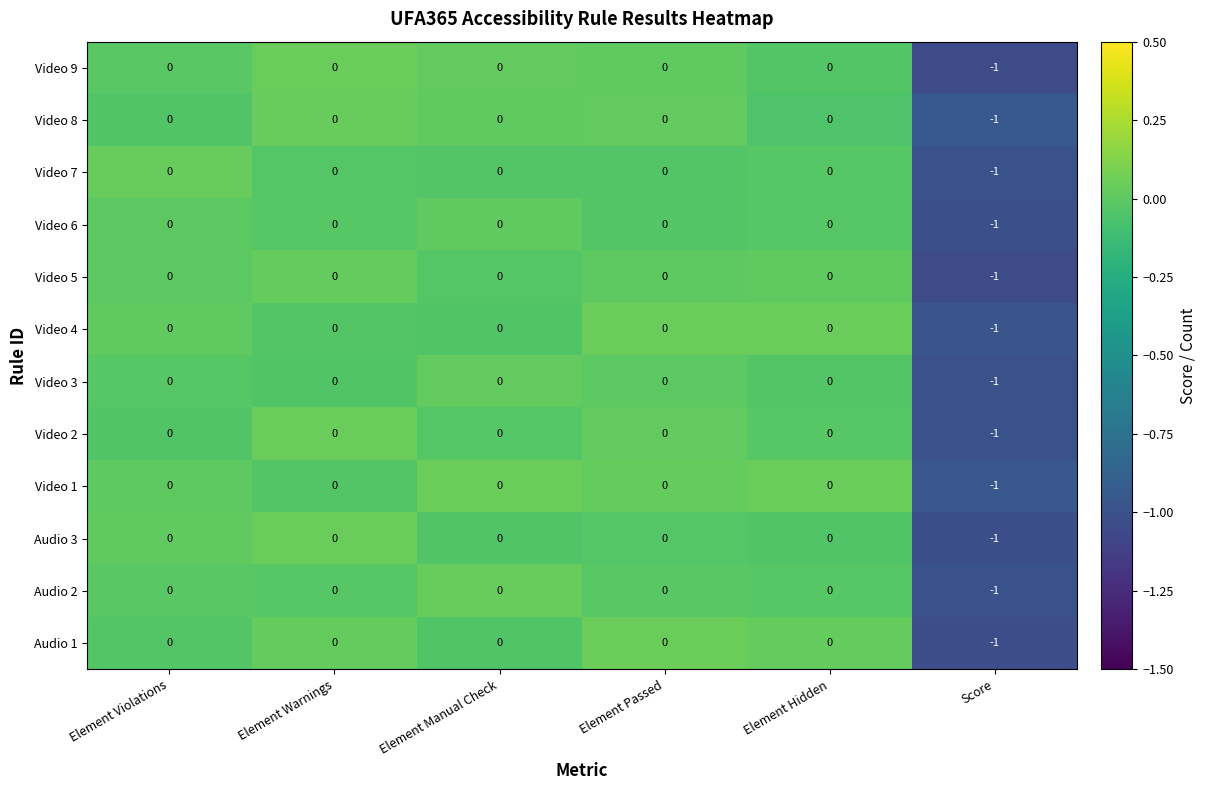

True or false: Video 9 has a value of 0 at Element Passed.

True